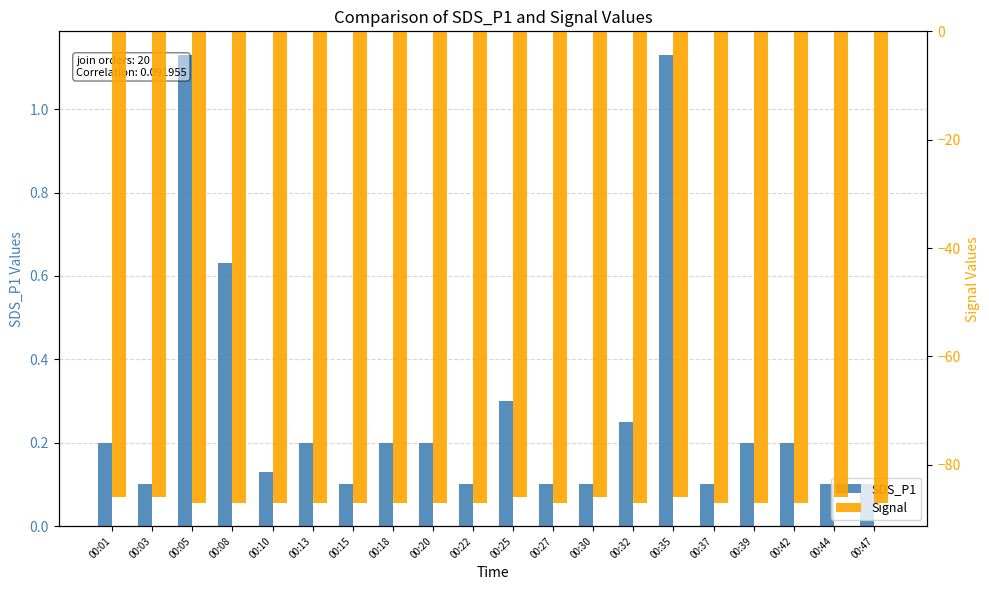

At which label does SDS_P1 reach its peak?

00:05